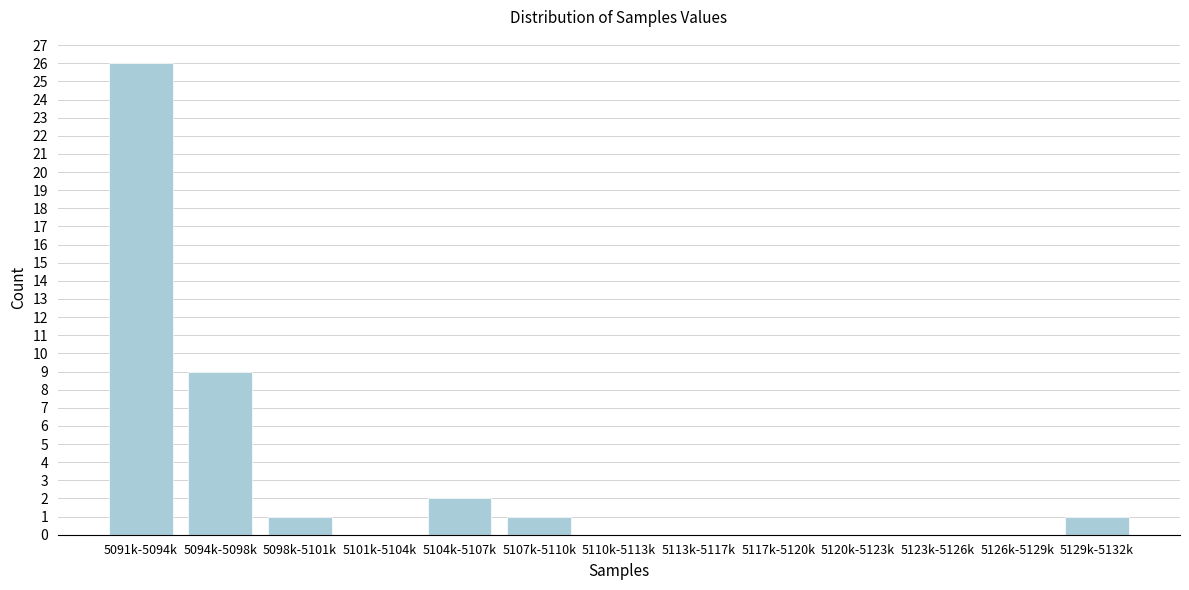

Reading left to right, list all the values displayed in this chart.

5091k-5094k=26	5094k-5098k=9	5098k-5101k=1	5101k-5104k=0	5104k-5107k=2	5107k-5110k=1	5110k-5113k=0	5113k-5117k=0	5117k-5120k=0	5120k-5123k=0	5123k-5126k=0	5126k-5129k=0	5129k-5132k=1